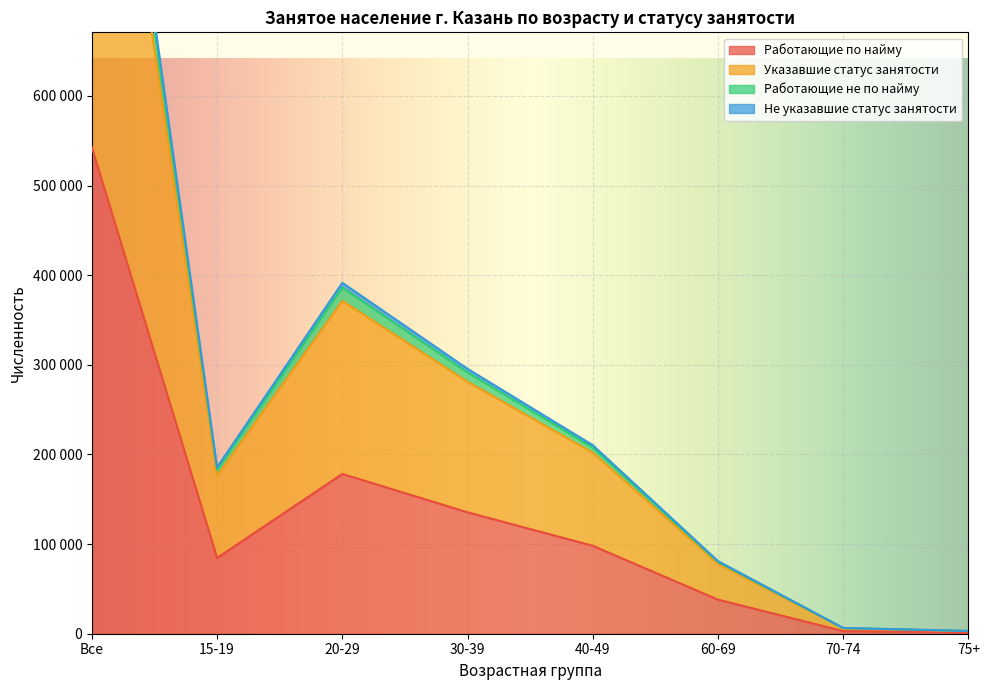

What is the value of the Не указавшие статус занятости point at the 7th from the left?

6104